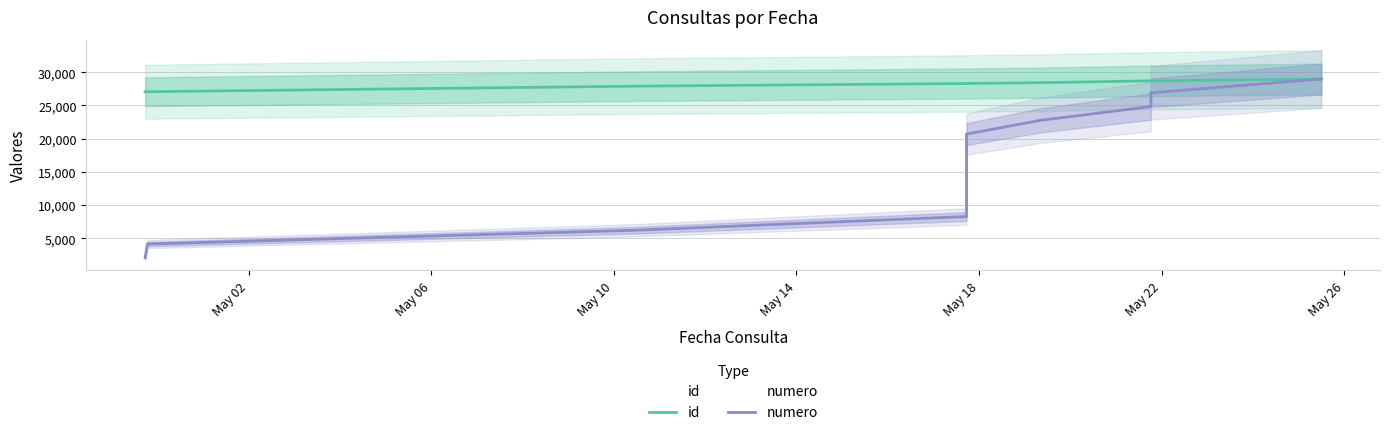

Reading left to right, transcribe all the data shown in this chart.

id: 27070.0	27074.0	27907.0	28308.0	28309.0	28310.0	28311.0	28312.0	28313.0	28315.0	28435.0	28713.0	28711.0	28981.0
numero: 2070.1	4140.1	6210.2	8280.3	10350.4	12420.4	14490.5	16560.6	18630.6	20700.7	22770.8	24840.9	26910.9	28981.0